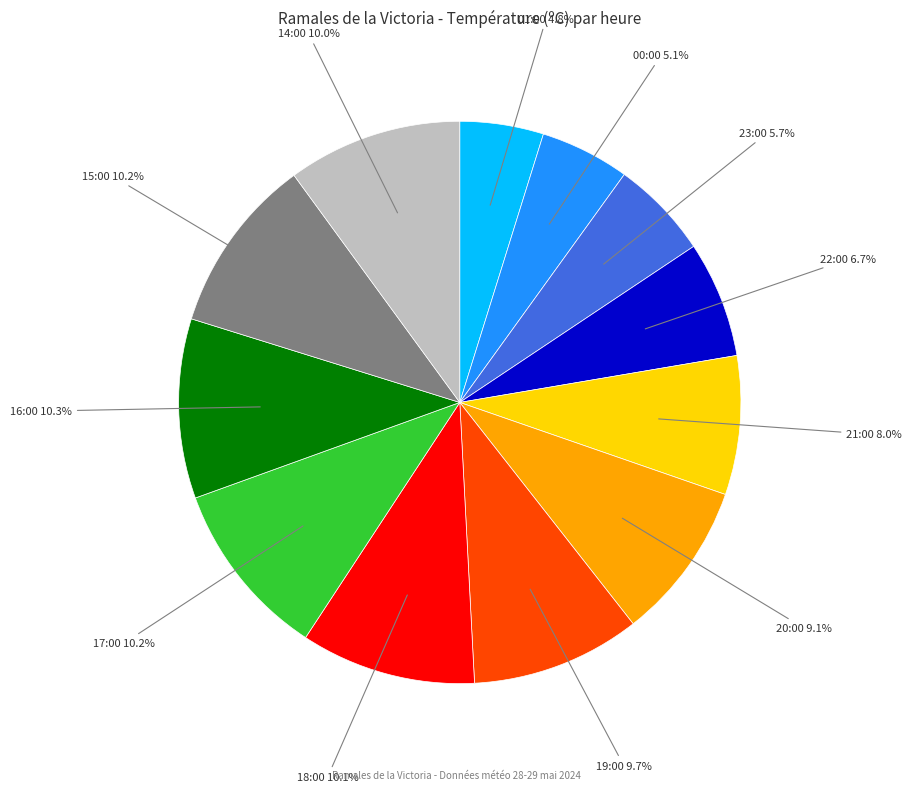

Is 16:00 the majority of the pie?

No